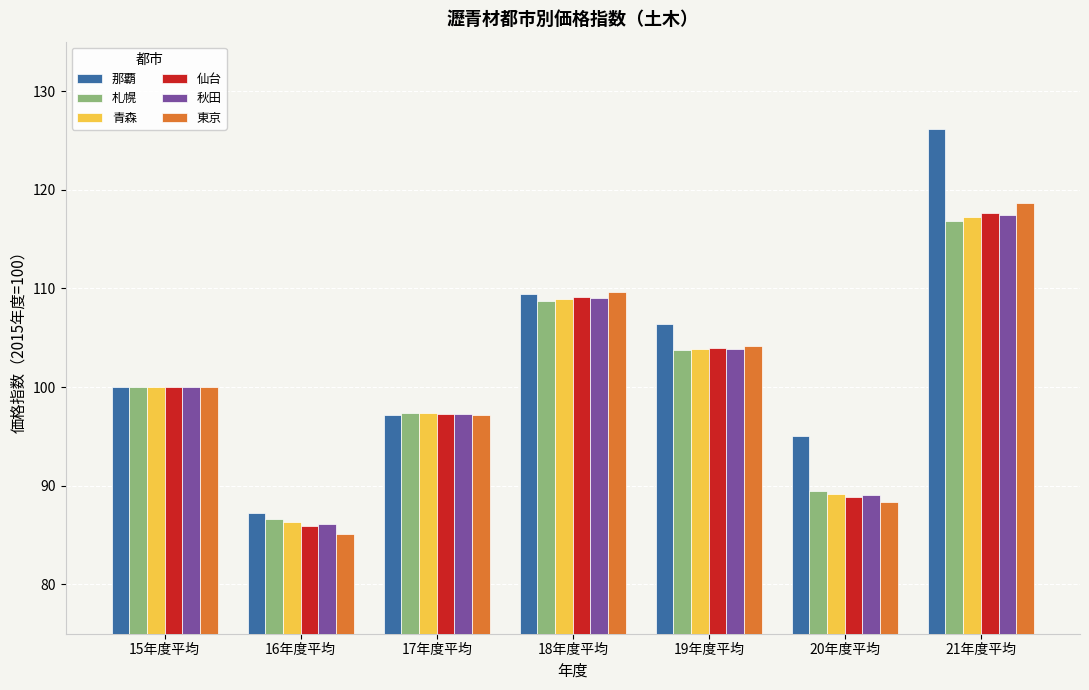

Between 16年度平均 and 17年度平均, which series saw the biggest shift?

東京